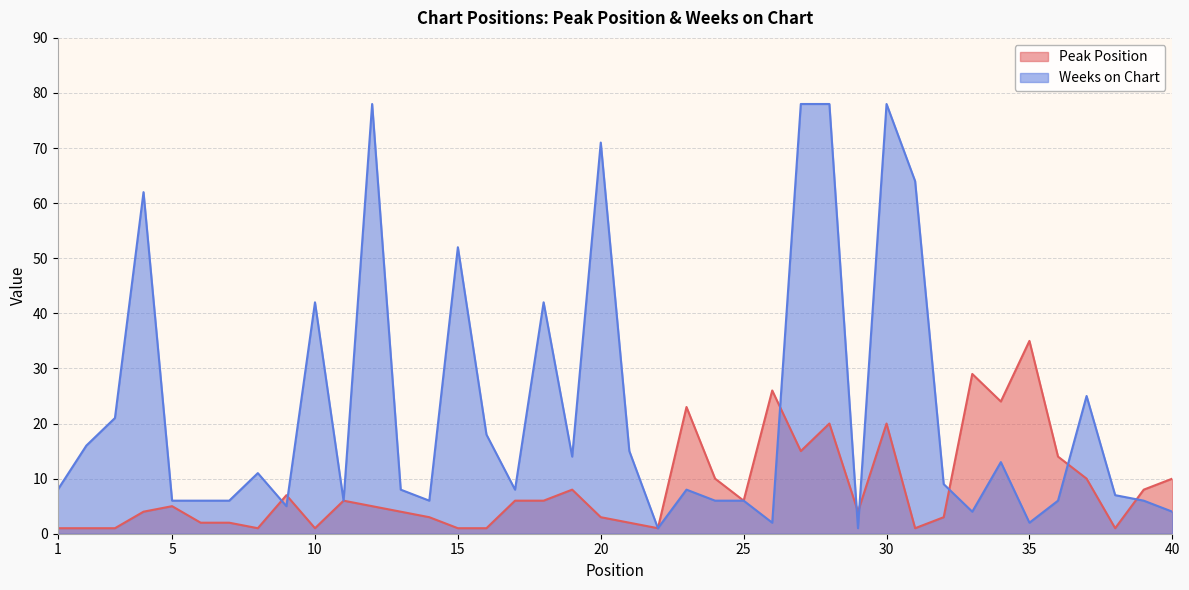

What is the value of the Weeks on Chart point at the 39th from the left?

6